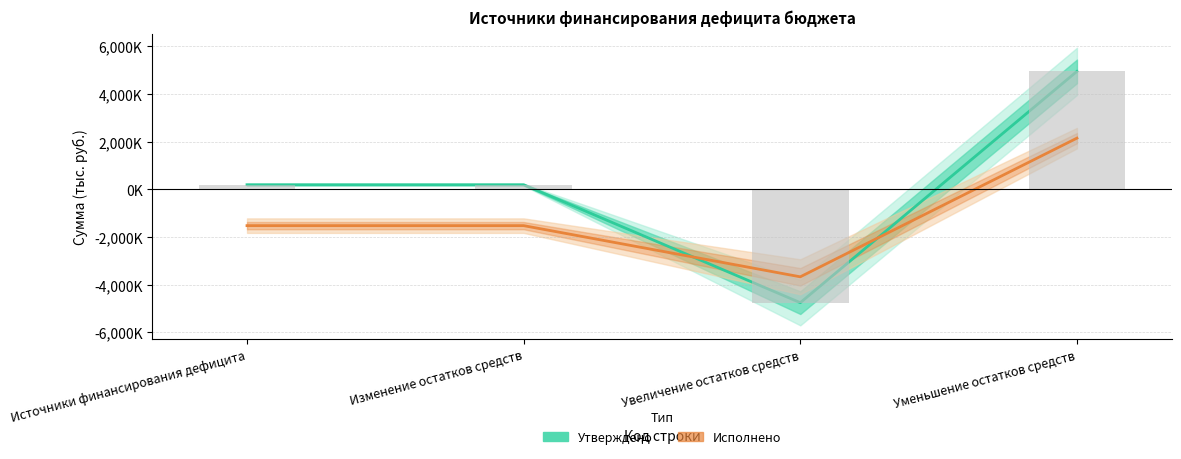

List the series in order of their peak value, lowest first.

Исполнено (консолидированный бюджет), Утверждено (консолидированный бюджет)